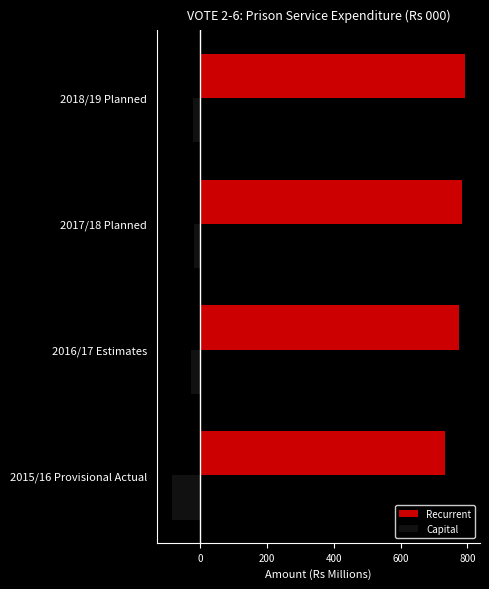

Which category has the lowest value across all series?

2015/16 Provisional Actual